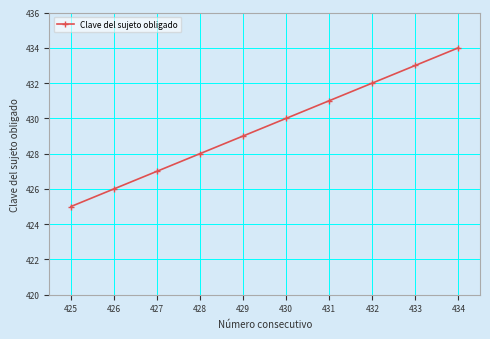

What is the greatest value displayed?

434